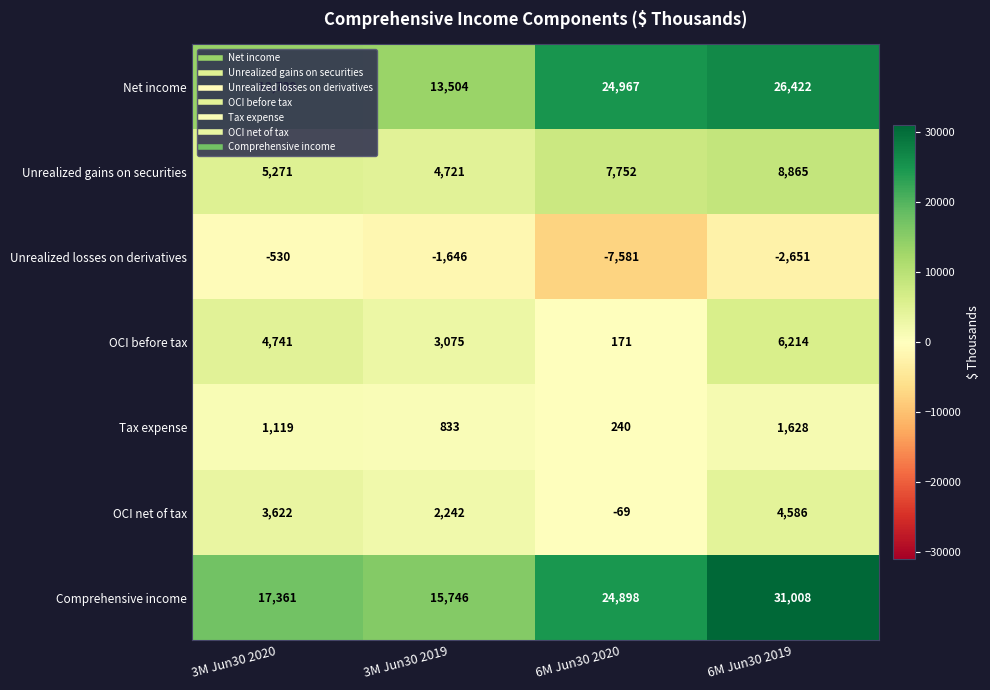

The value of OCI before tax at 6M Jun30 2019 is 10890. True or false?

False